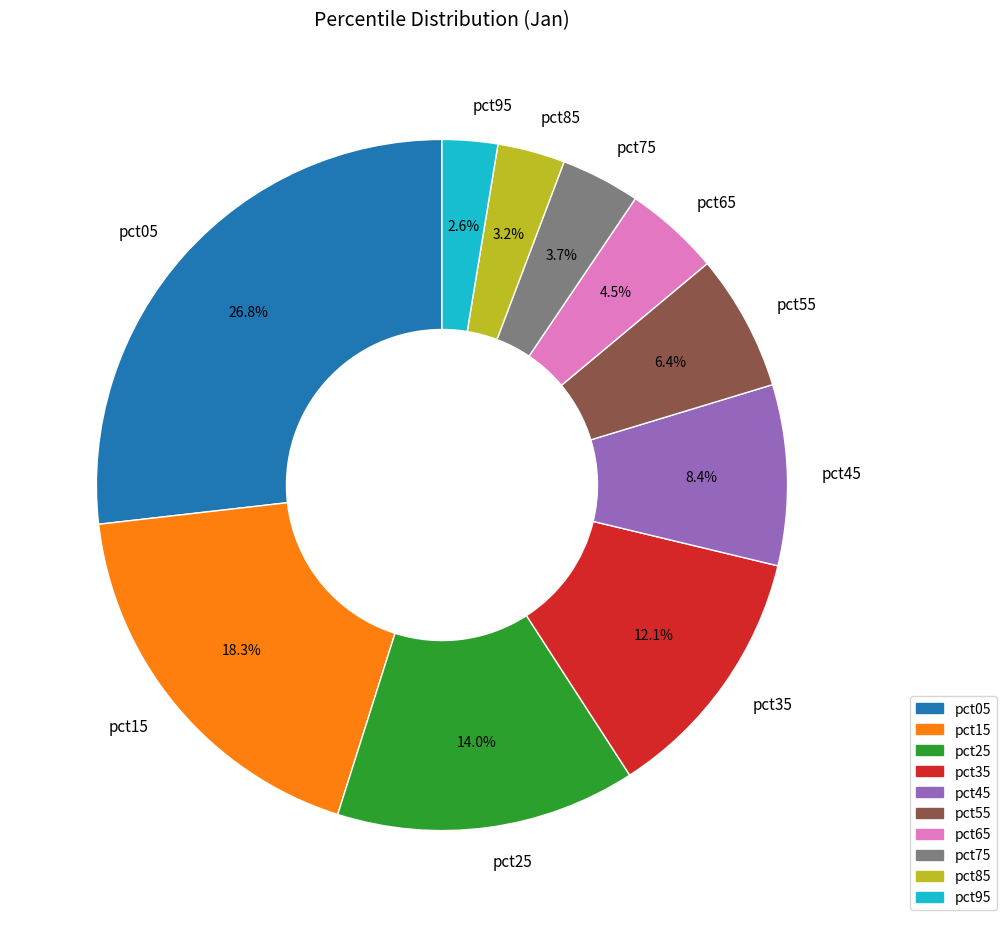

What percentage do pct35 and pct95 together represent?

14.7%